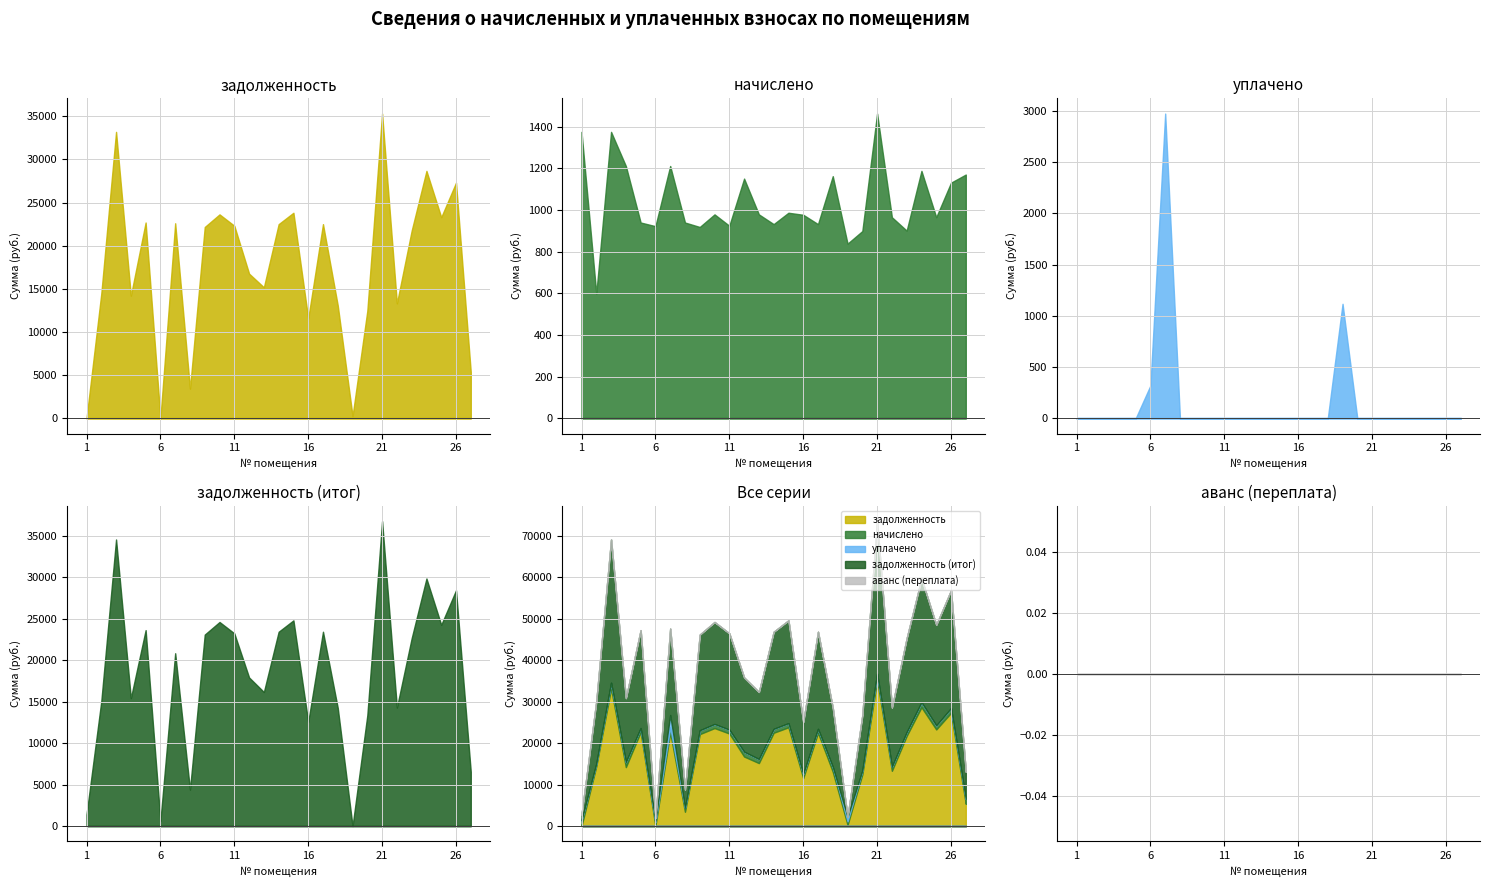

Is it true that уплачено equals 0.0 at 5?

True